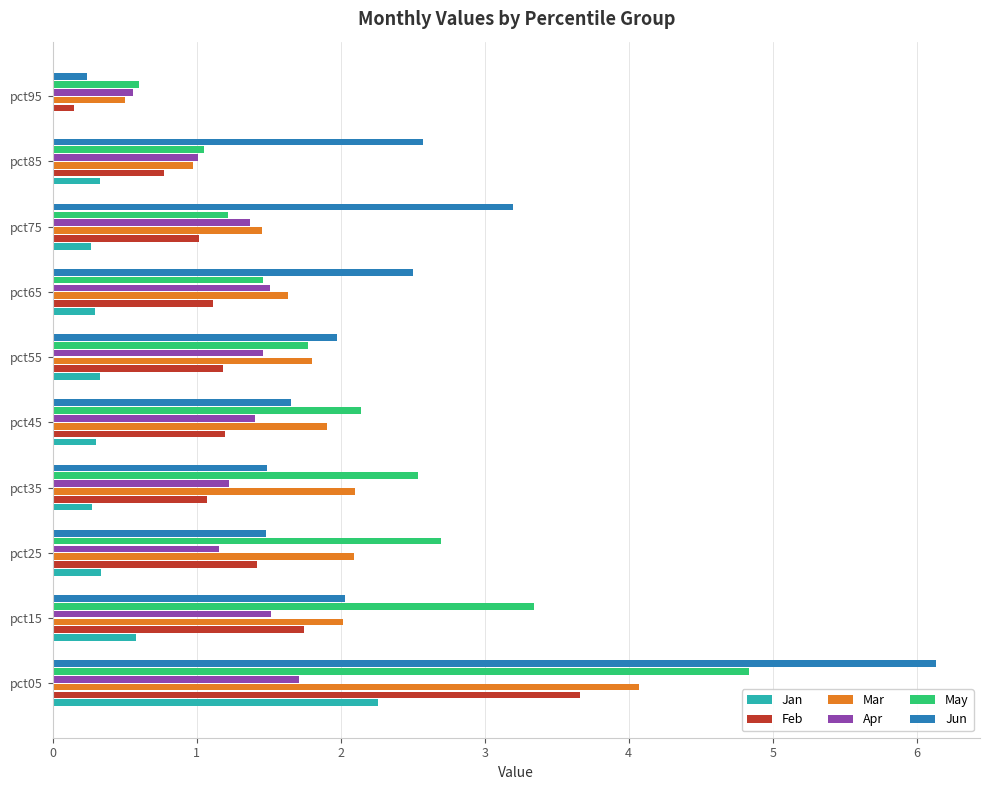

Between pct15 and pct85, which series saw the biggest shift?

May